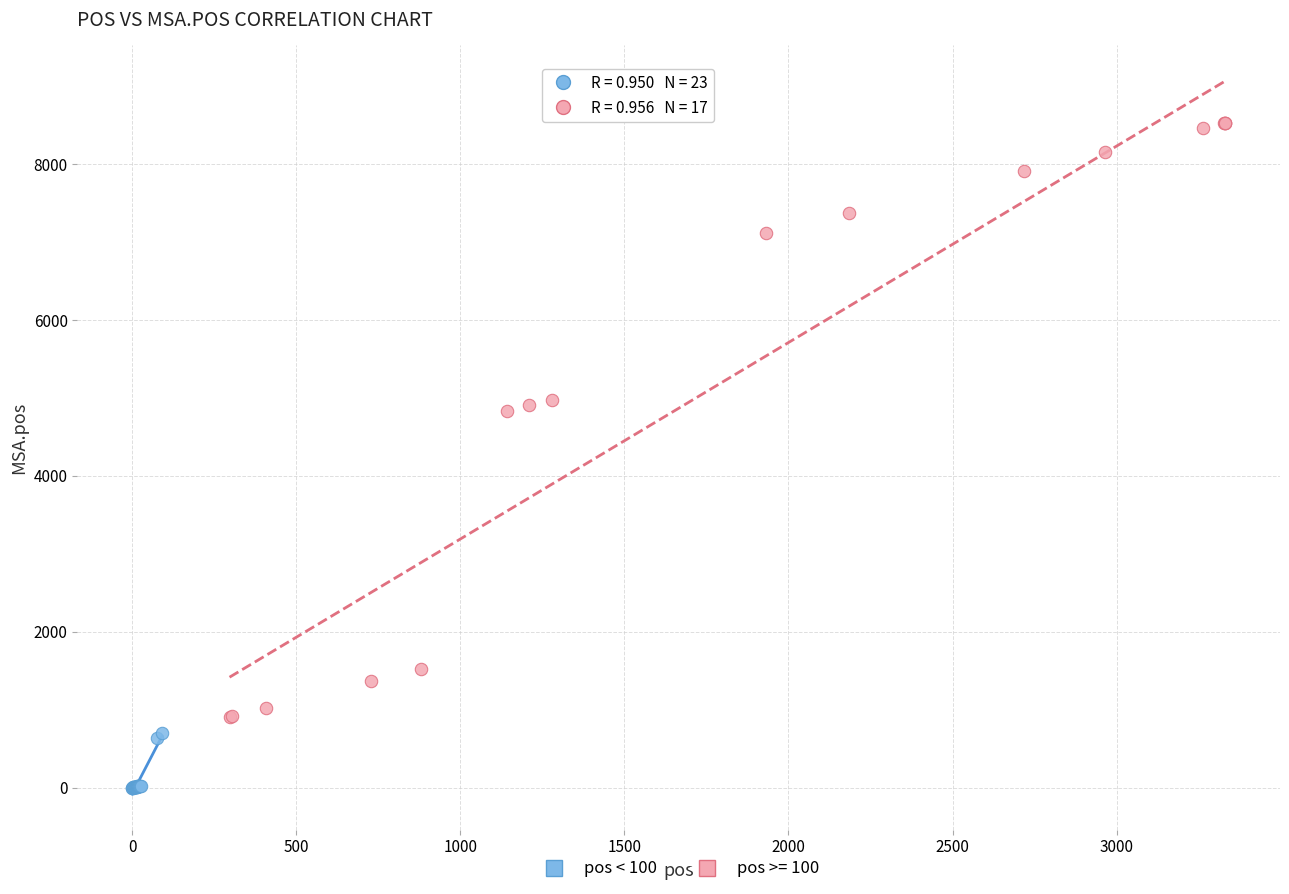

Which series contains the lowest Y value?

pos < 100